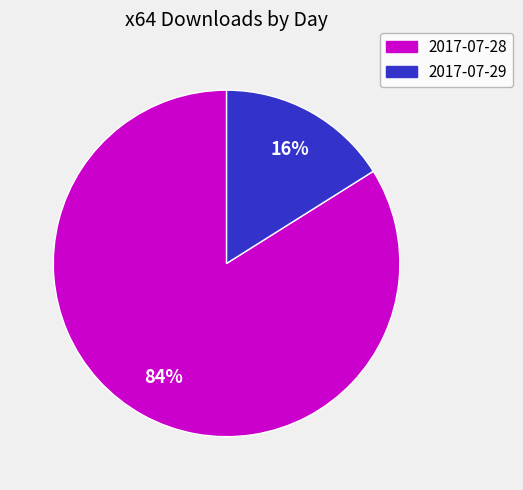

How many segments does this pie chart have?

2